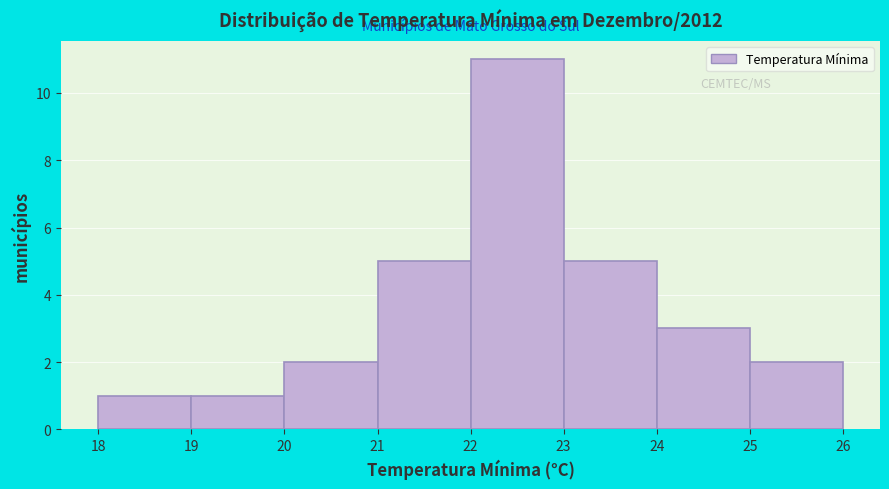

Which range on the x-axis has the tallest bar?

22 to 23